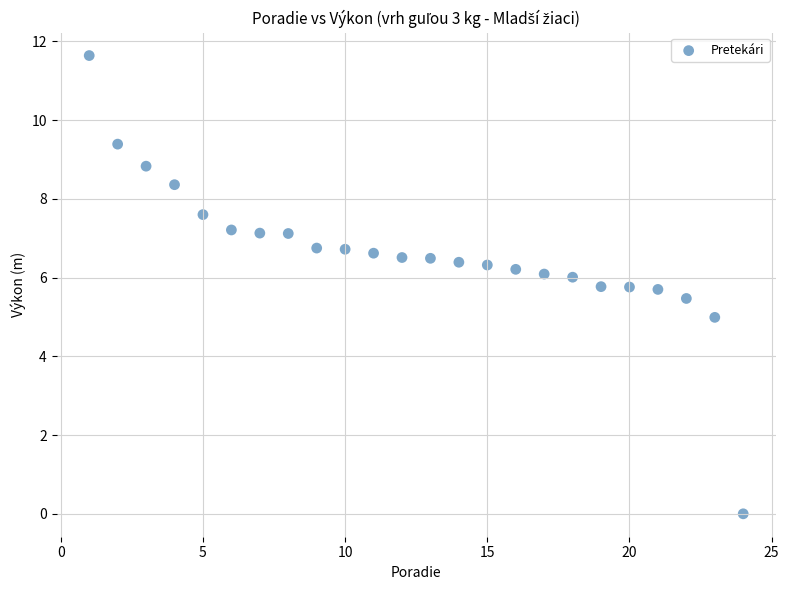

What is the range of X values (max minus min)?

23.0